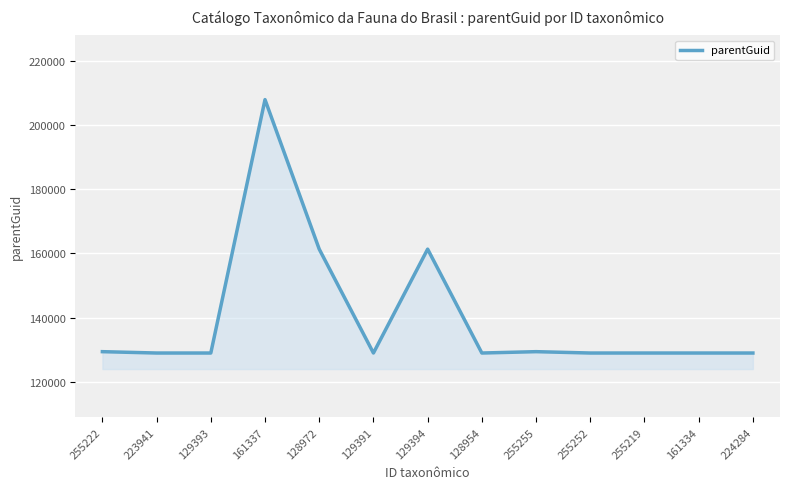

True or false: the data shows 50925 at 161337.

False